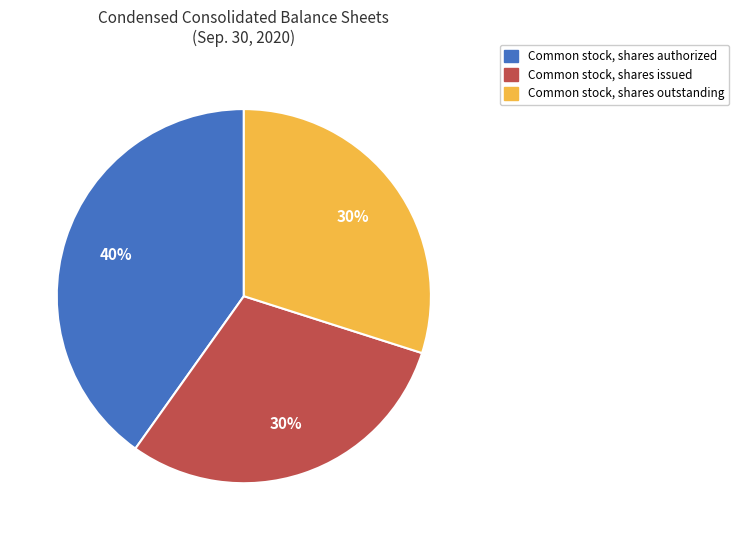

How many segments does this pie chart have?

3